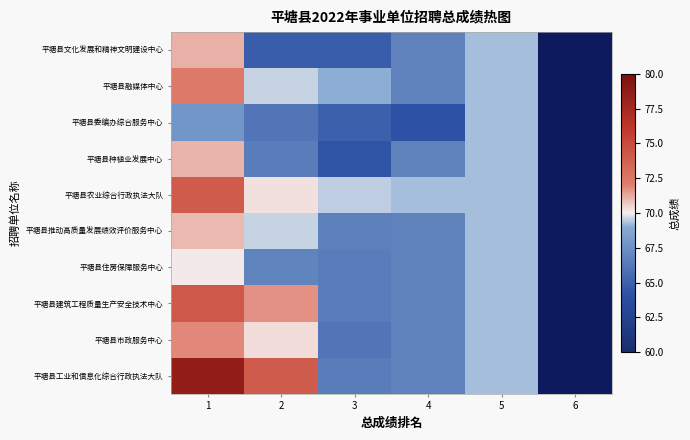

At which label does 平塘县工业和信息化综合行政执法大队 reach its peak?

1